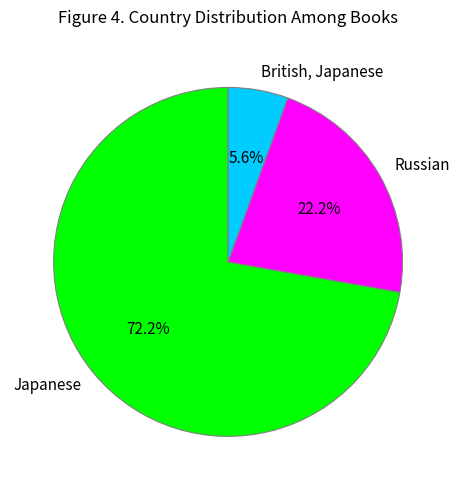

What is the total percentage of British, Japanese and Russian?

27.8%